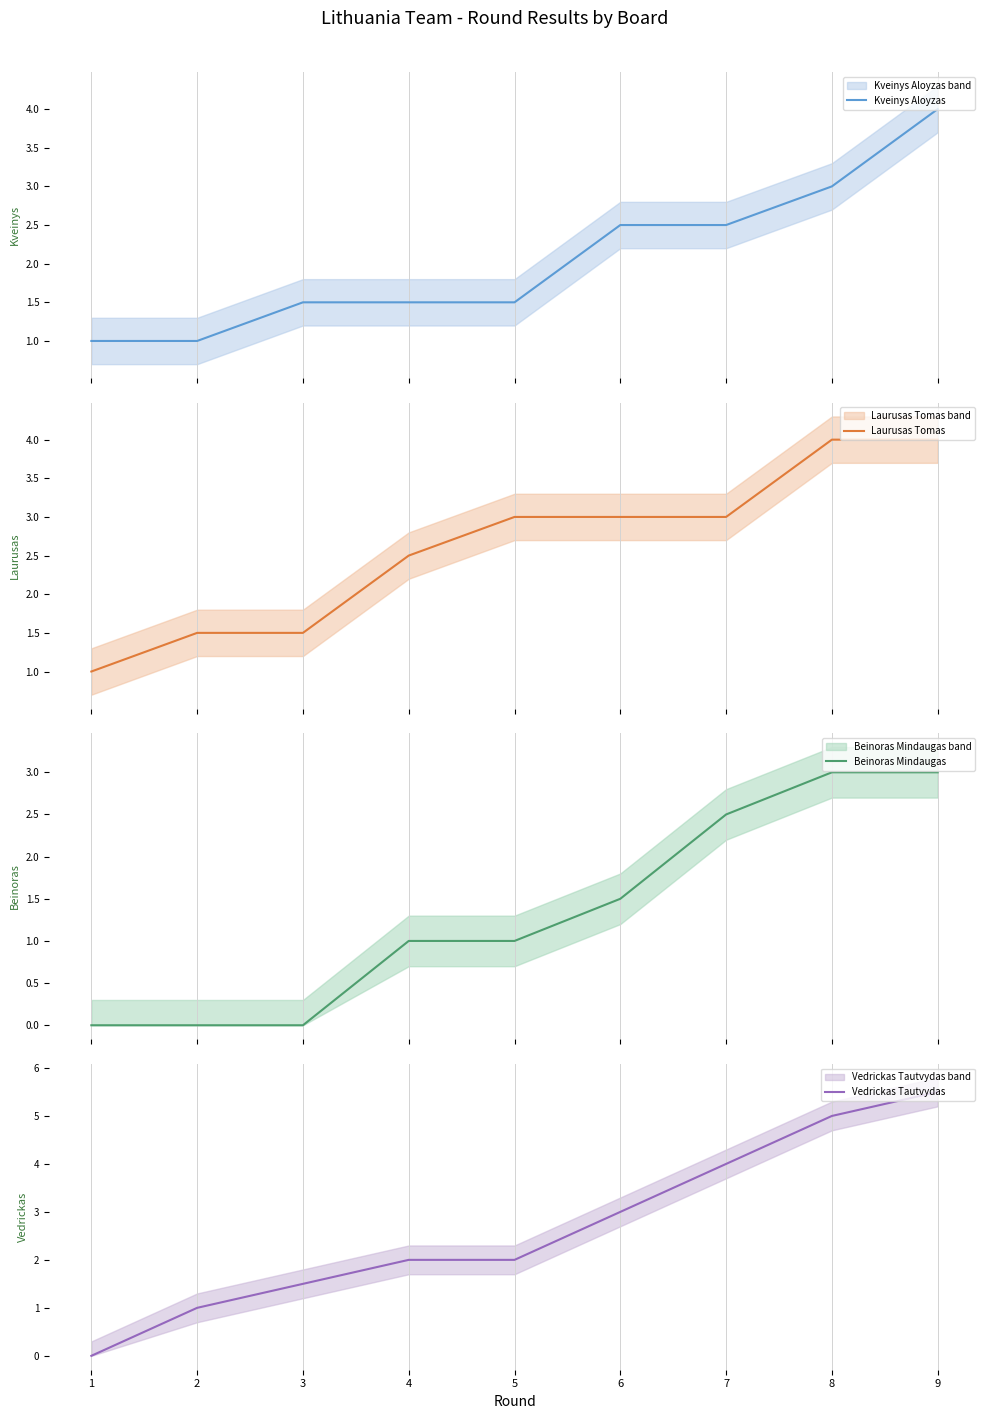

What is the maximum value for Kveinys Aloyzas?

4.0